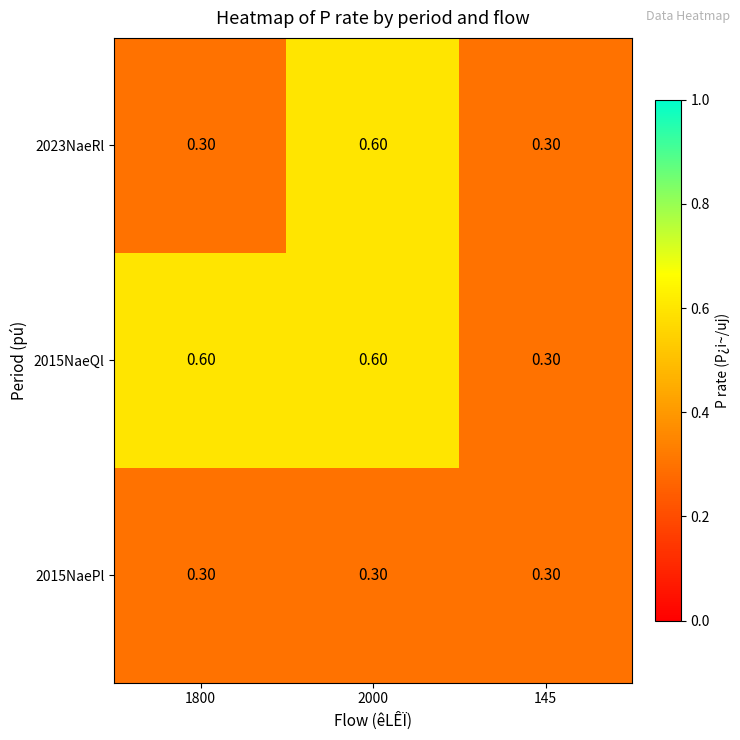

List the series in order of their overall mean, highest first.

2015NaeQl, 2023NaeRl, 2015NaePl